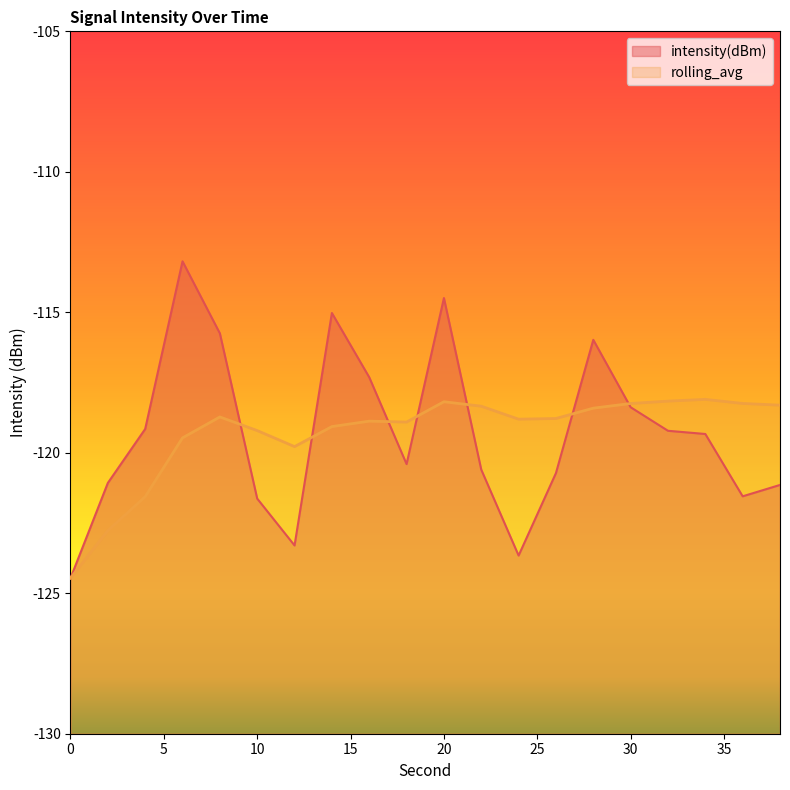

At which label is rolling_avg closest to -121?

4